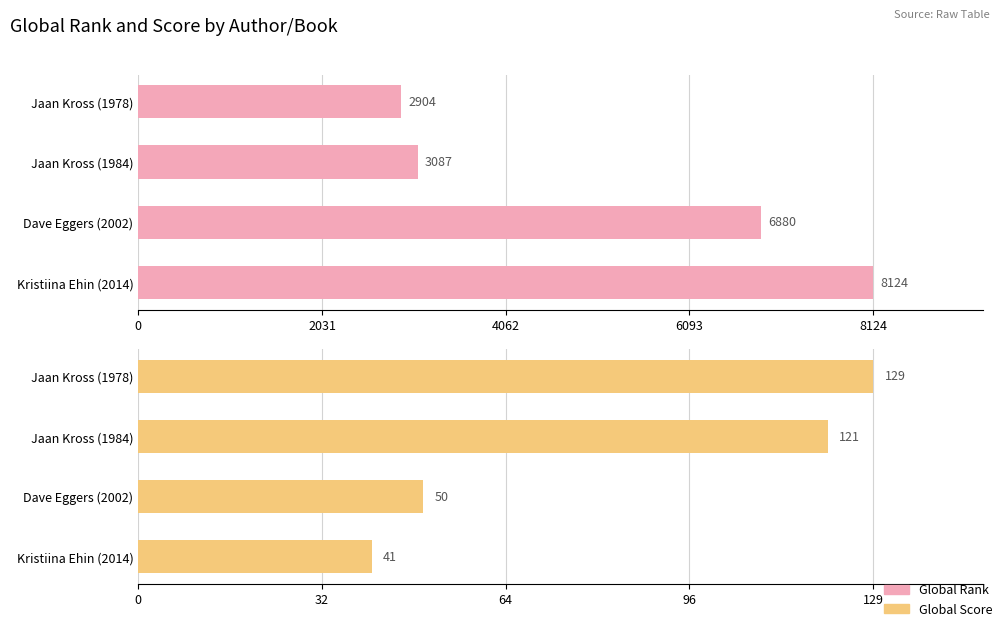

How many groups of bars are there?

4